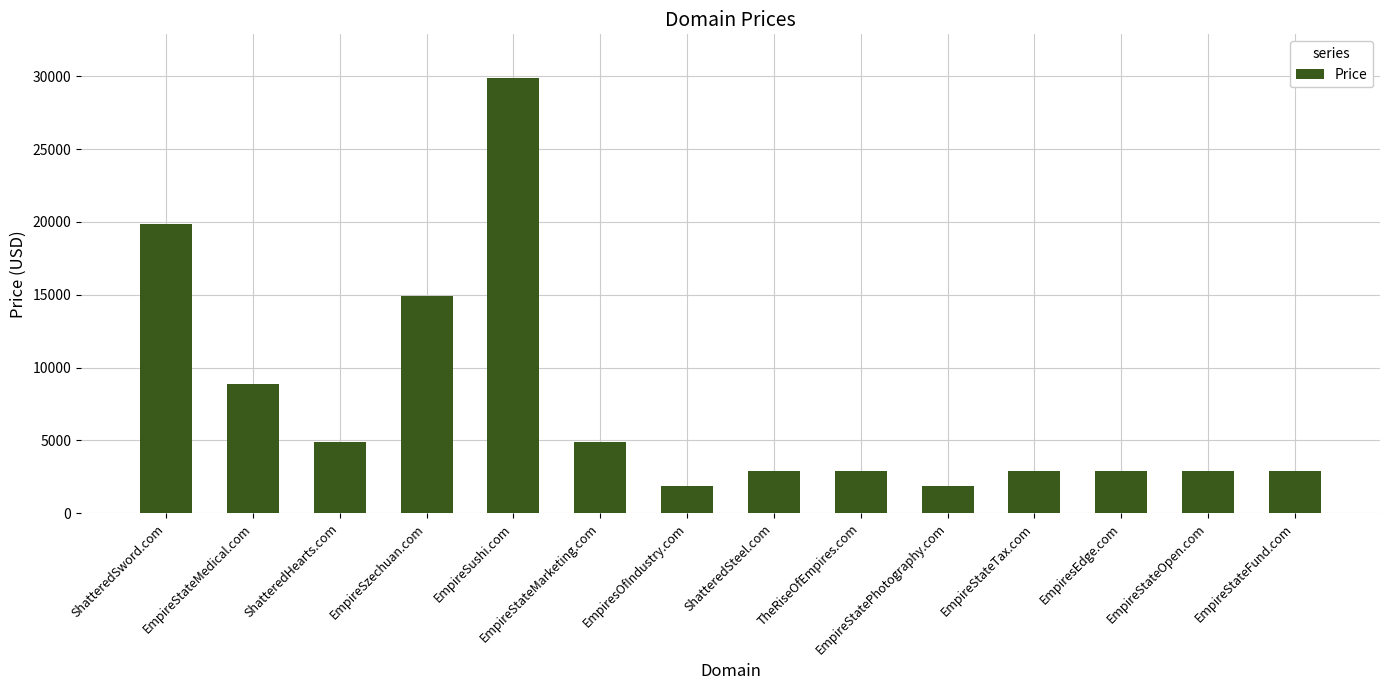

Count the number of categories in the chart.

14